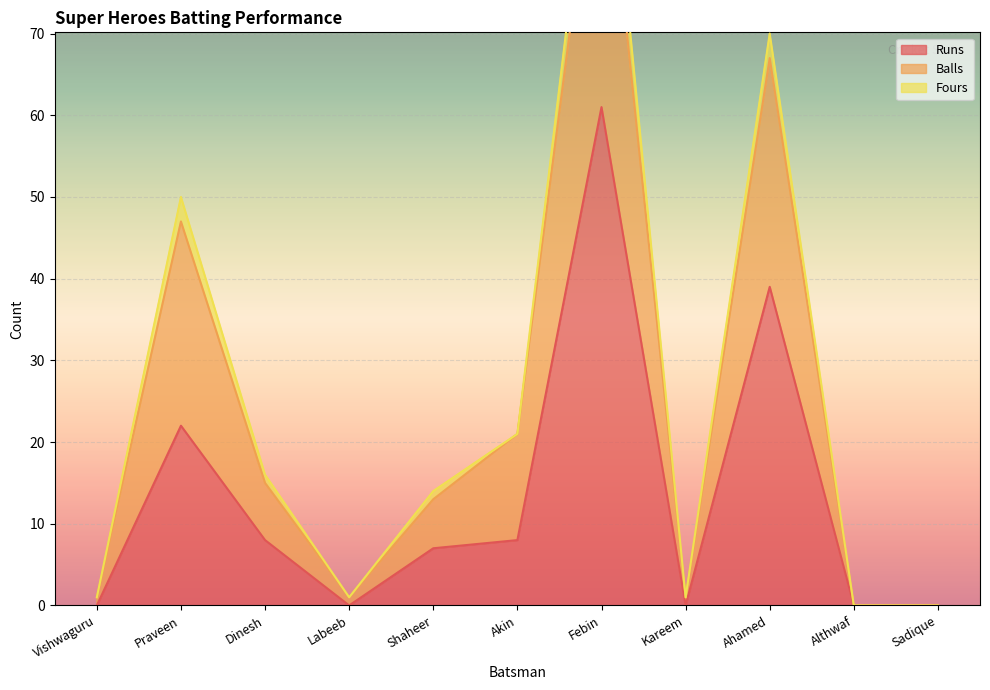

Which series has the largest range (max minus min)?

Balls